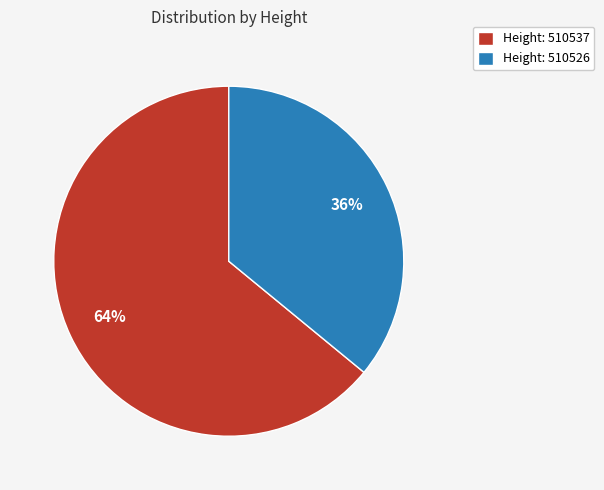

Do Height: 510526 and Height: 510537 together represent more than half of the pie?

Yes